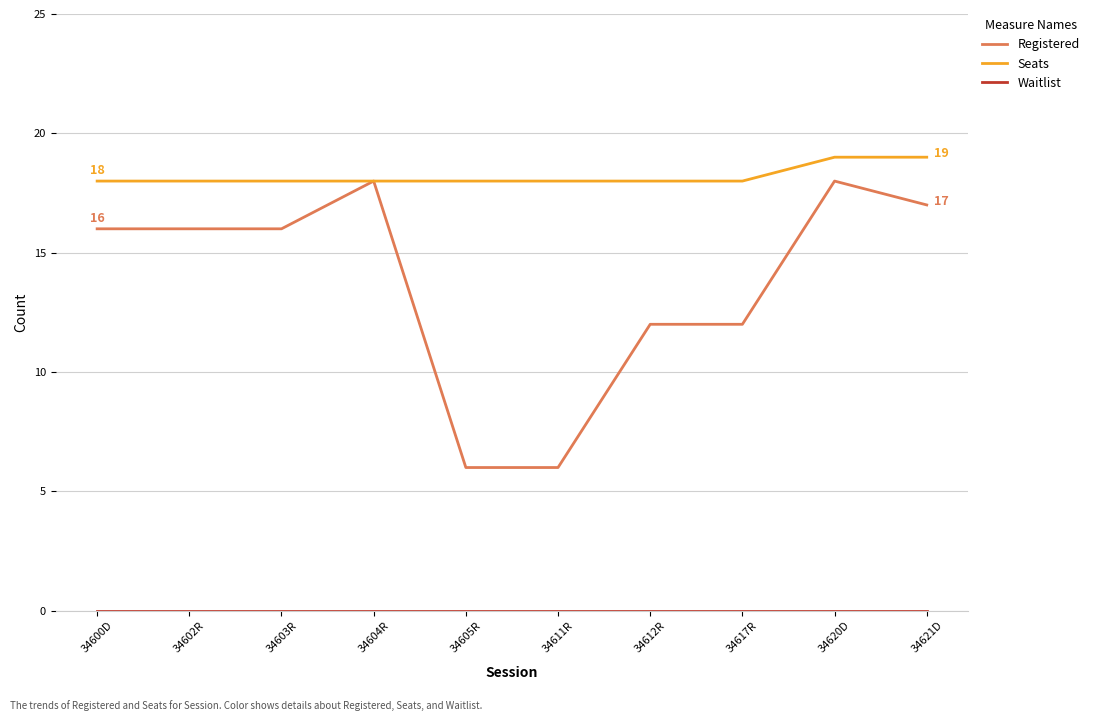

What is the minimum value for Seats?

18